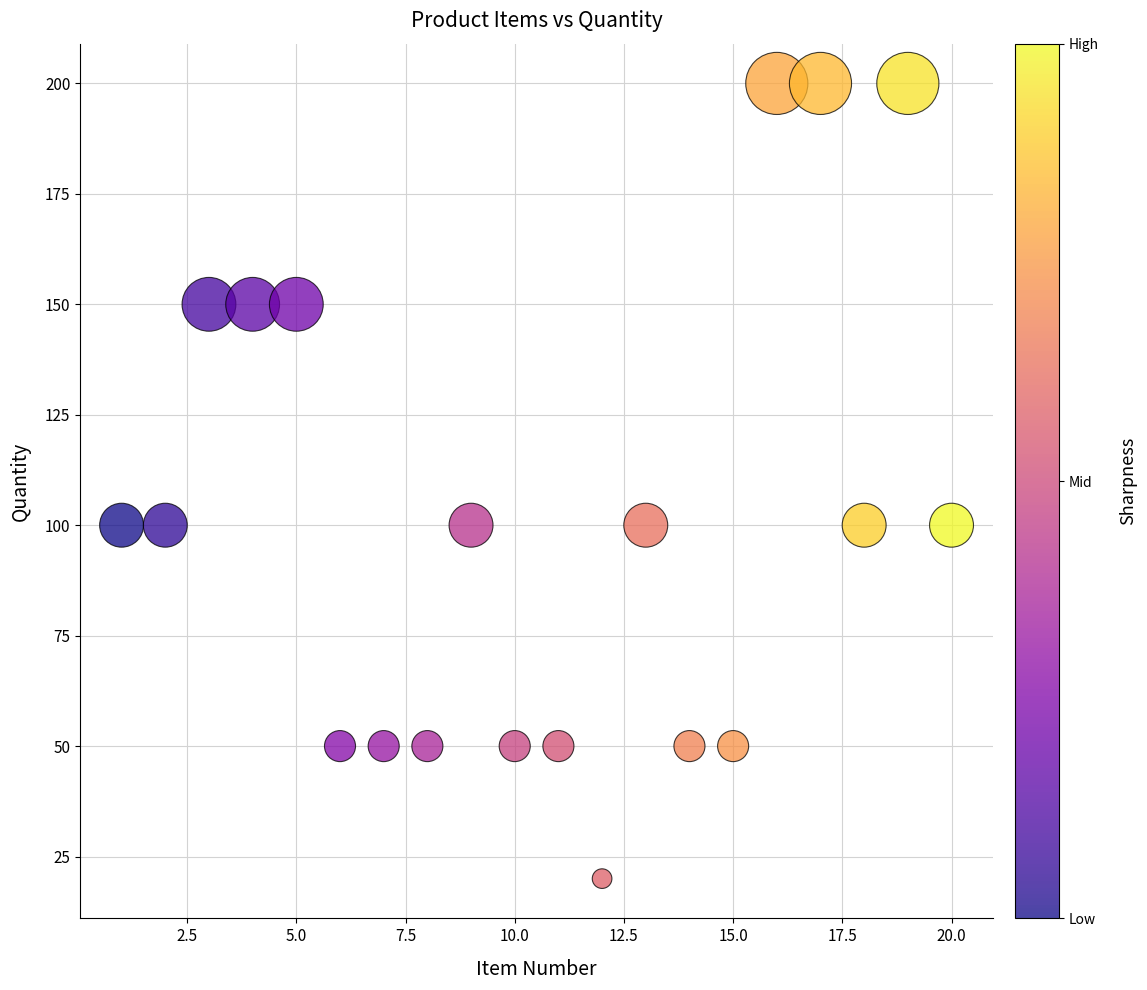

What is the range of X values (max minus min)?

19